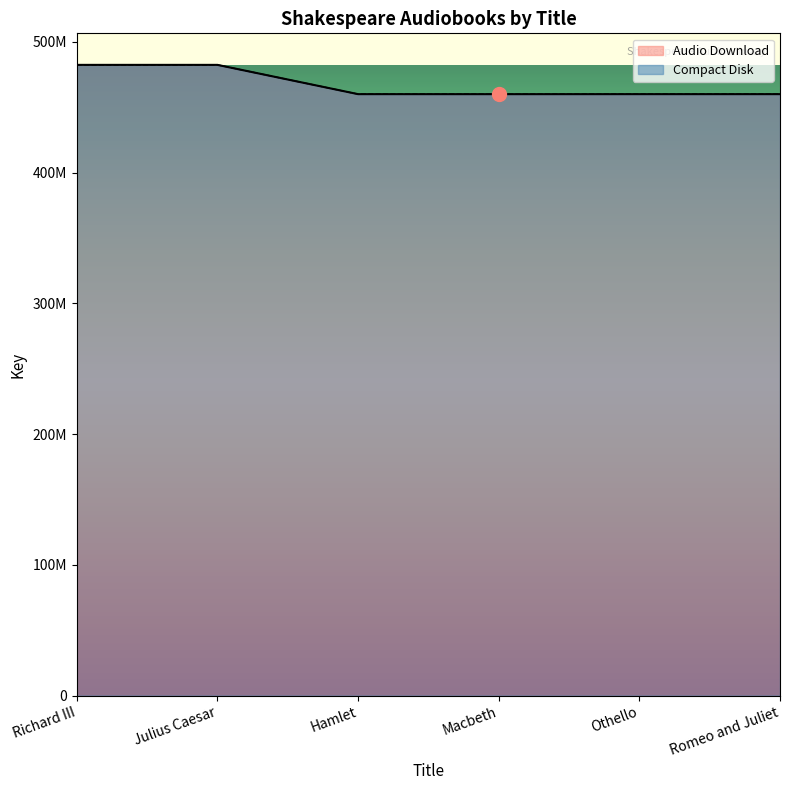

Which series has the largest total across all categories?

Audio Download